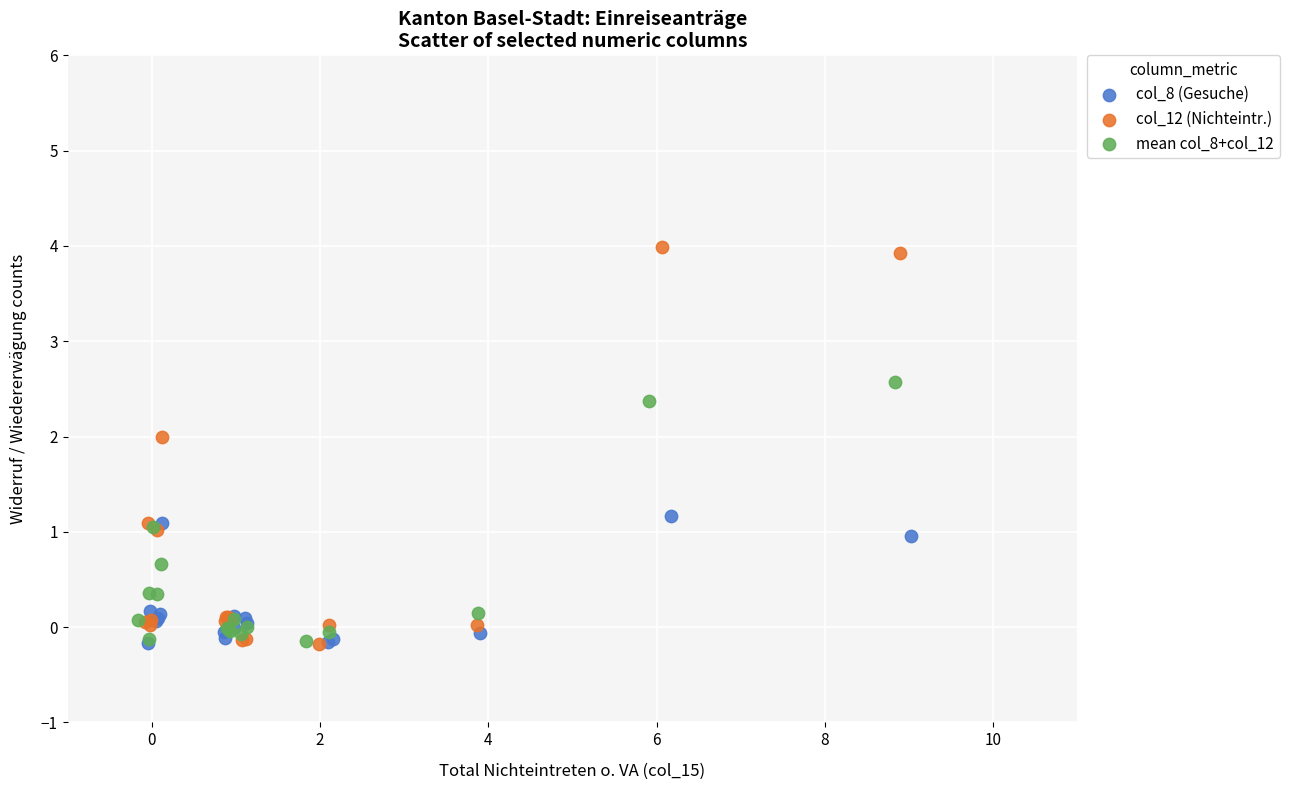

Which series has the largest Y range (max minus min)?

col_12 (Nichteintr.)